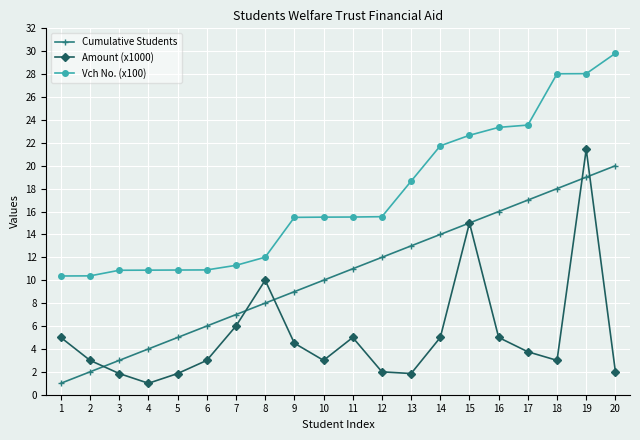

Rank the series by their maximum value, from lowest to highest.

Cumulative Students, Amount (x1000), Vch No. (x100)